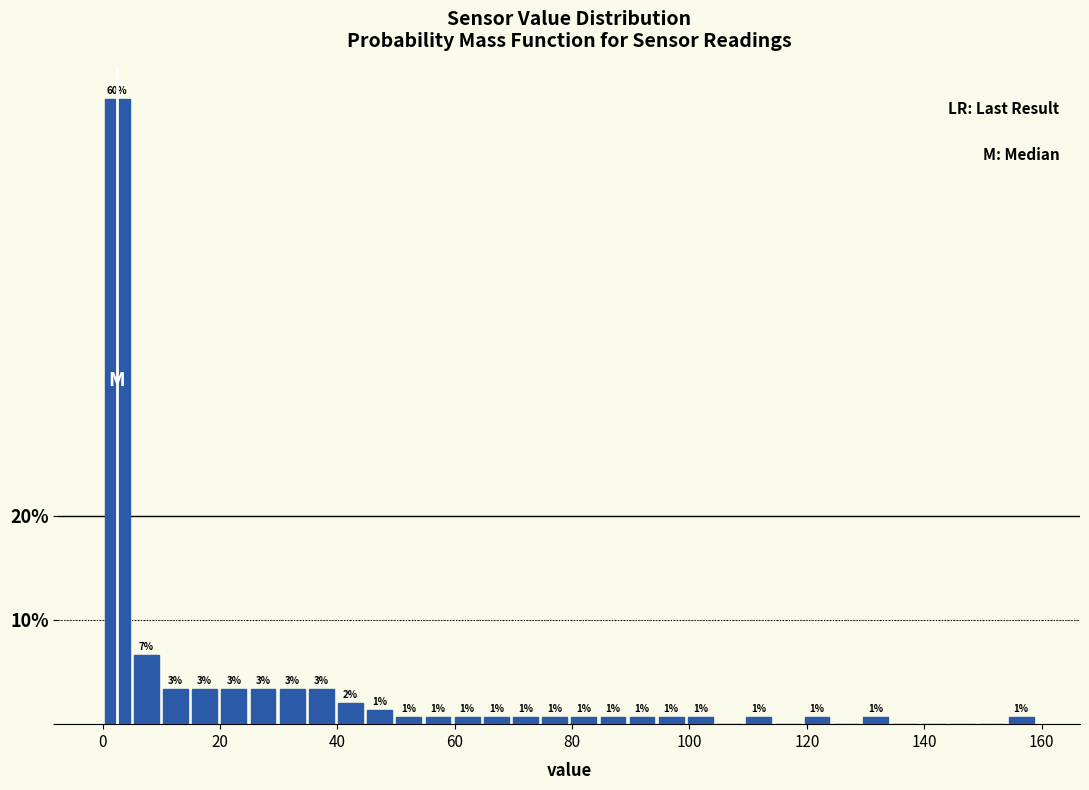

Around what value on the x-axis is the tallest bar? Give the approximate position of its centre, as read against the axis.

2